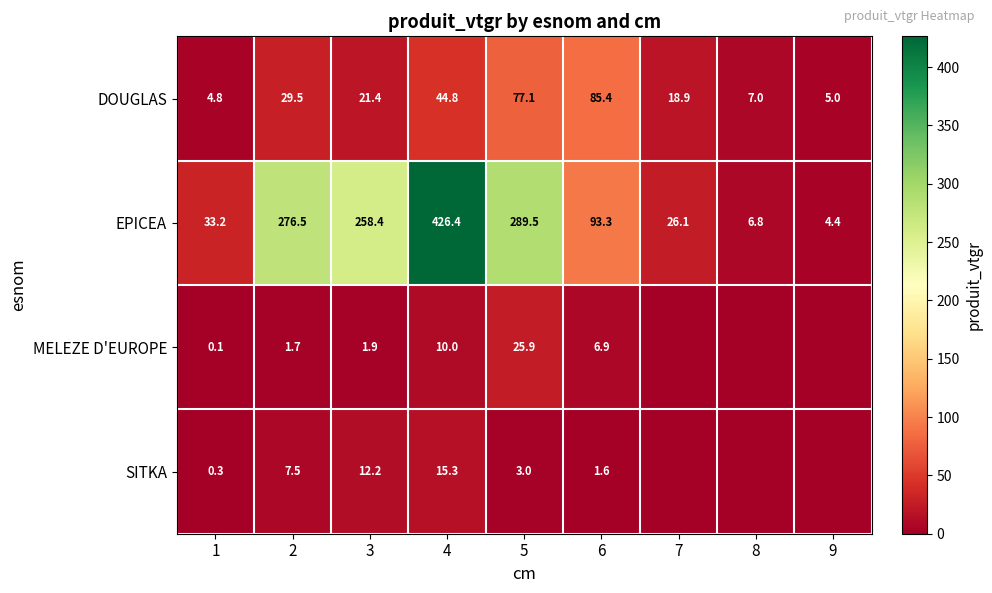

Where is EPICEA nearest to the value 215?

3